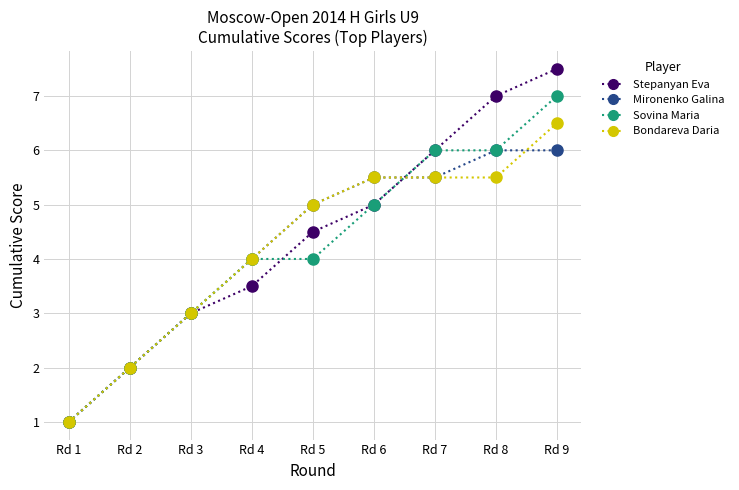

List the series in order of their peak value, lowest first.

Mironenko Galina, Bondareva Daria, Sovina Maria, Stepanyan Eva